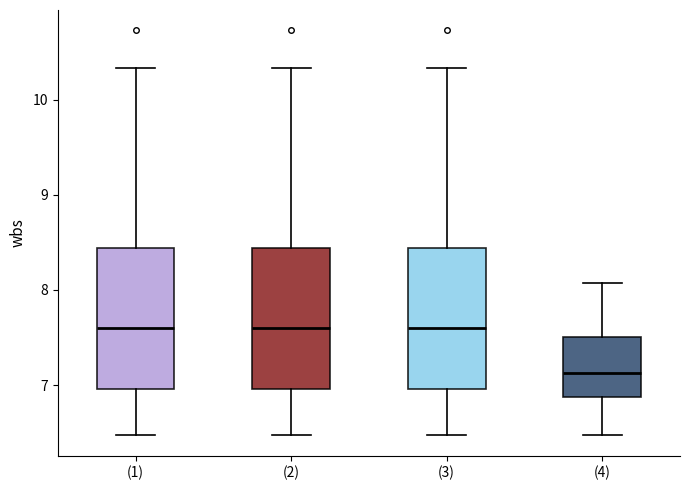

Where is the lower edge of the box for (4) on the y-axis? The values are not printed on the chart, so give them approximately, as read against the axis.

6.9